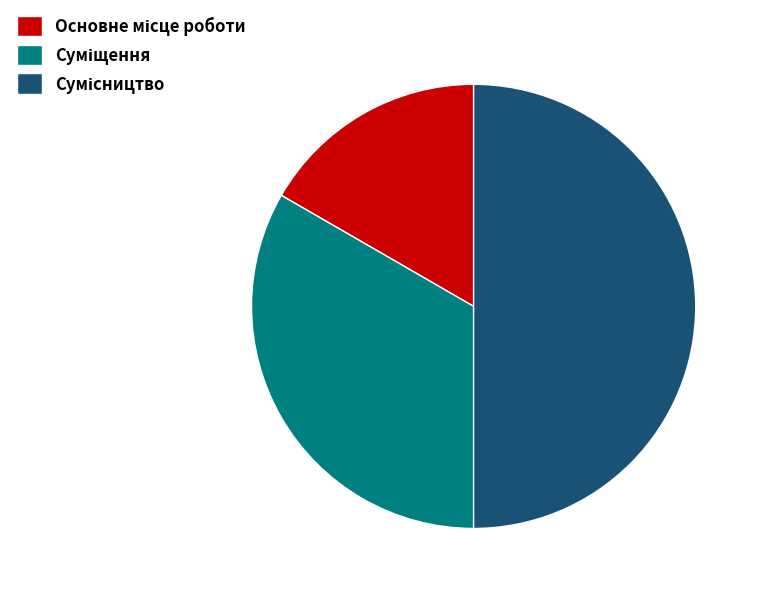

Count the number of slices in the pie.

3